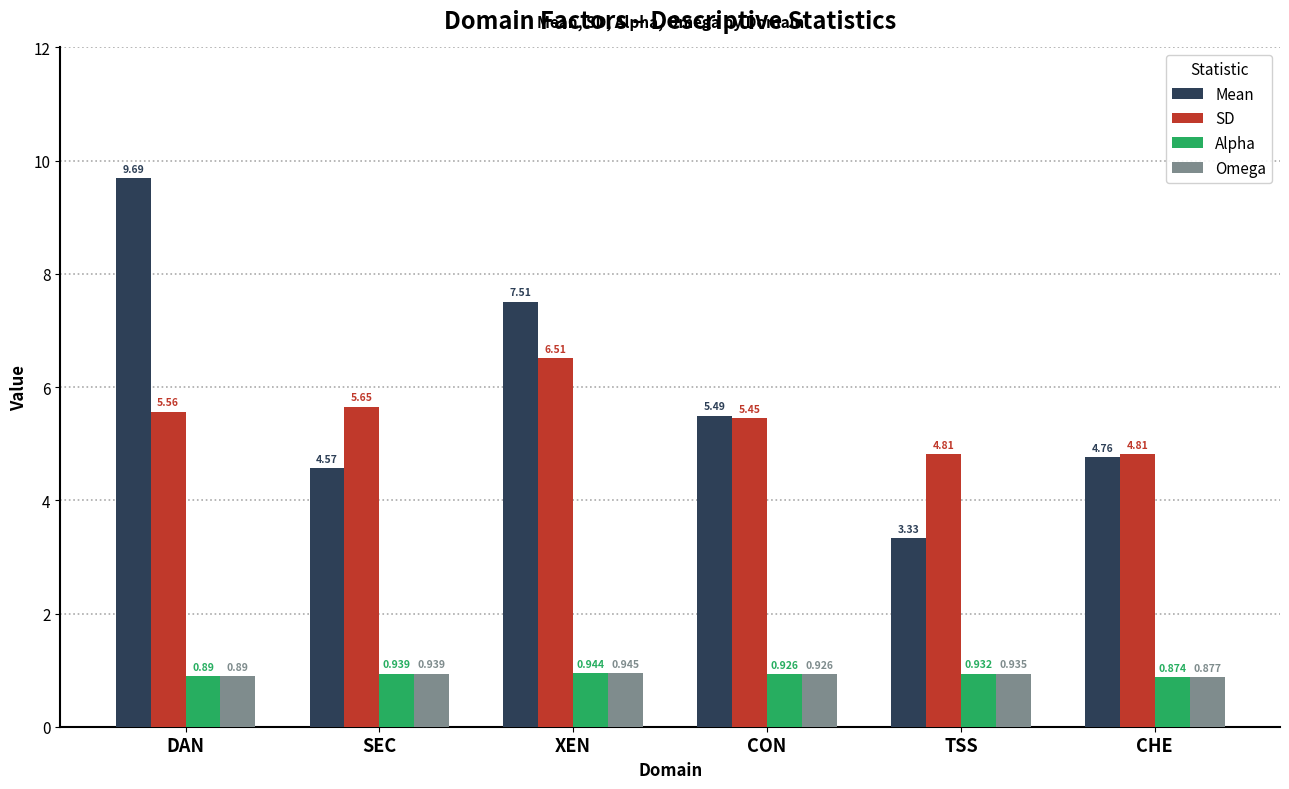

At which label is Alpha closest to 0?

CHE